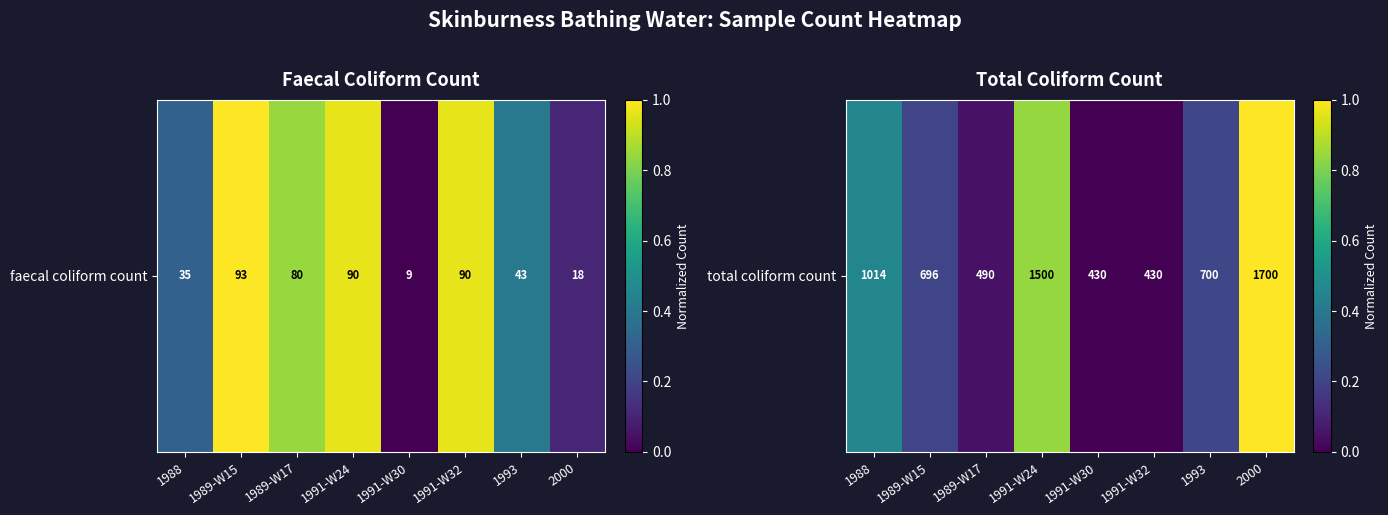

How many data points does each series have?

8